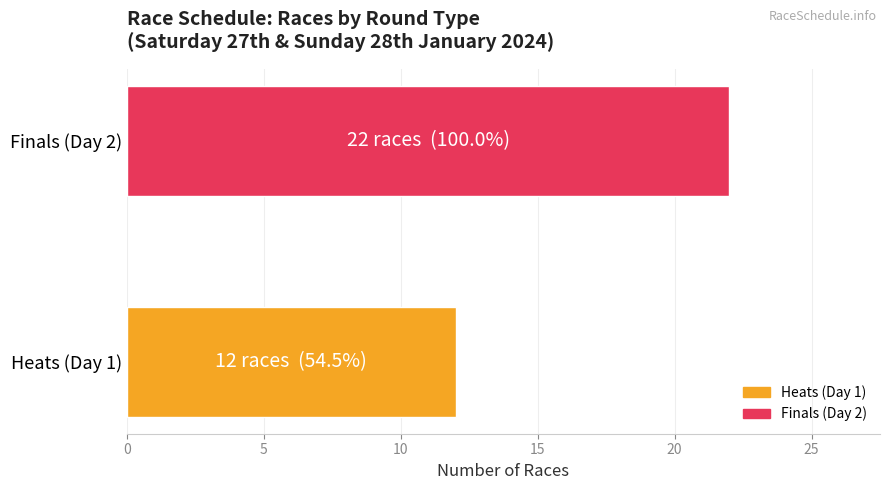

List the labels in order of value, smallest first.

Heats (Day 1), Finals (Day 2)